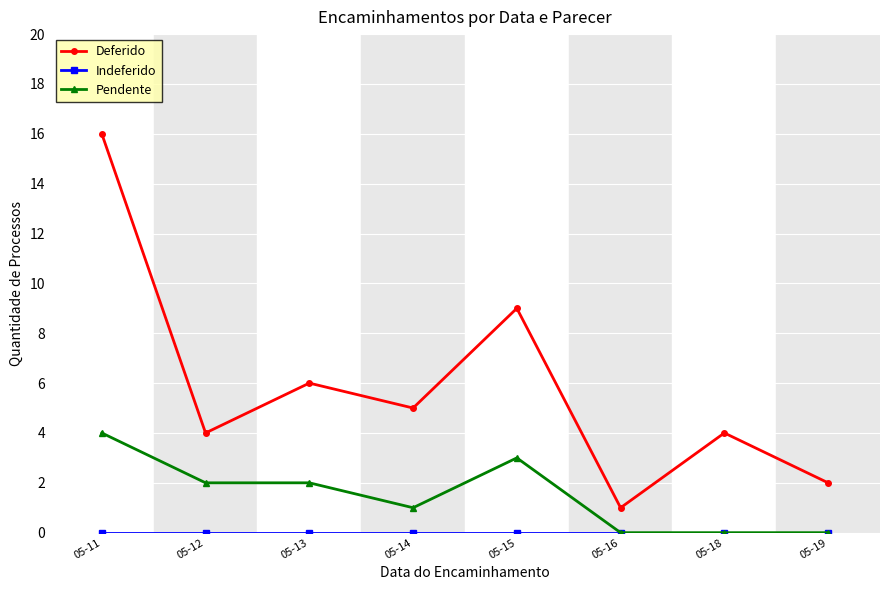

Which category has the highest value across all series?

05-11